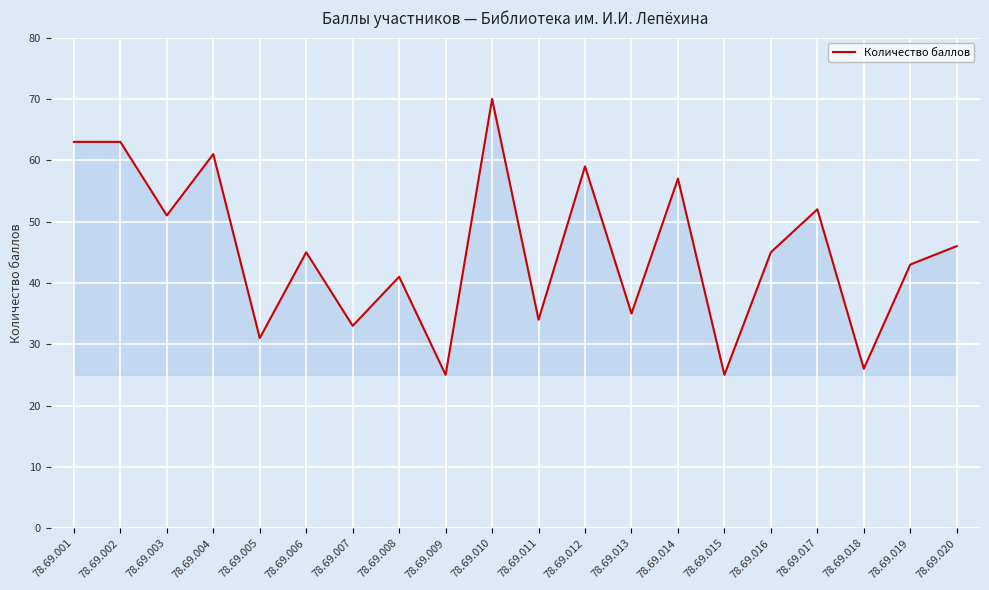

Does the chart display data point markers on the line(s)?

No